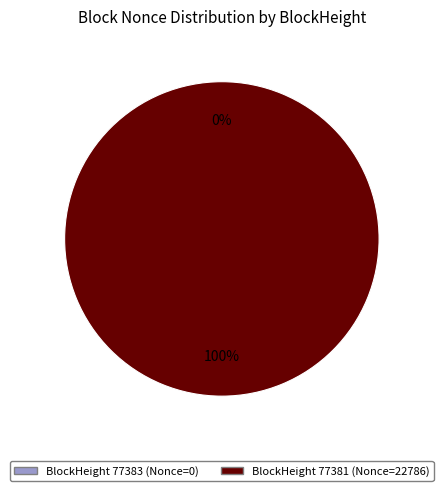

Does any single category account for the majority?

Yes